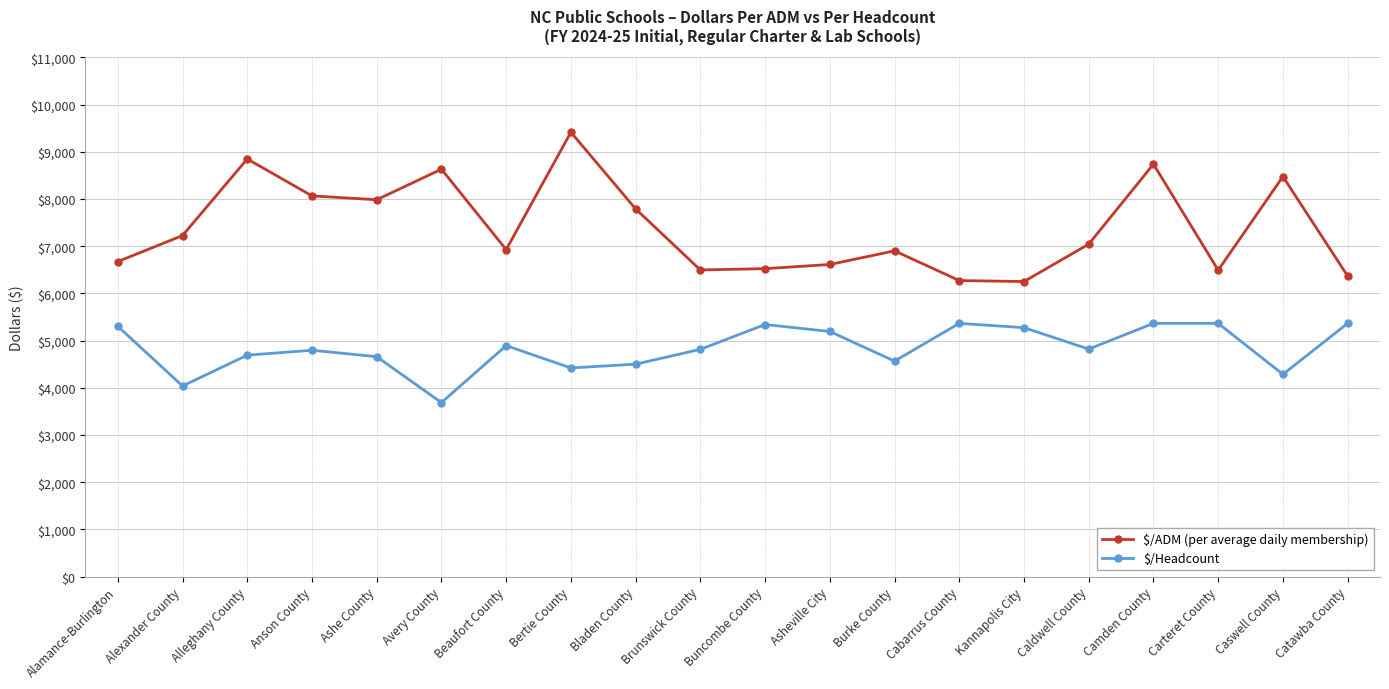

Which category has the lowest value in the $/Headcount series?

Avery County